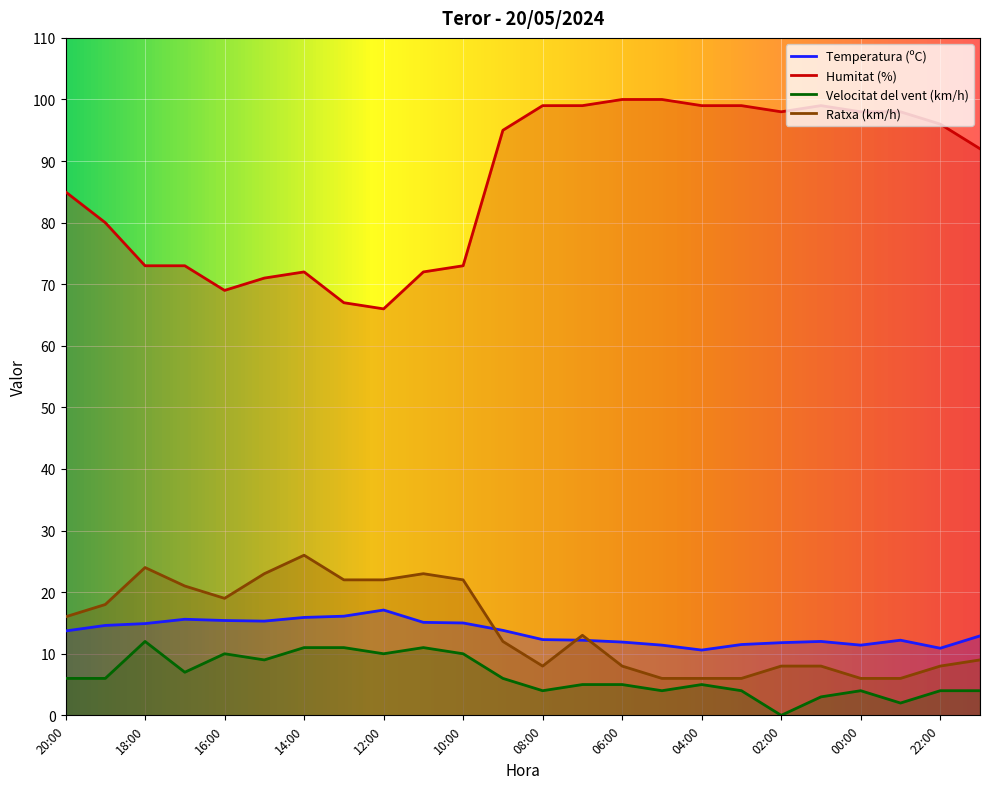

Where is the first local minimum for Ratxa (km/h)?

16:00